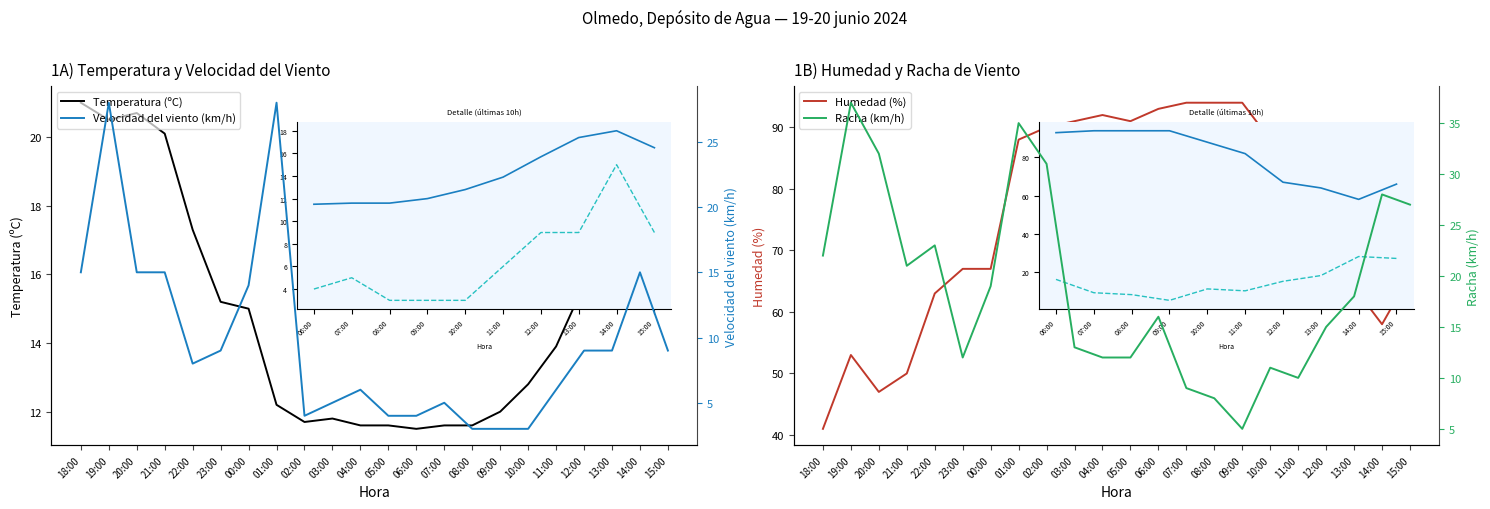

The Temperatura (ºC) series shows 11.6 at 04:00. True or false?

True